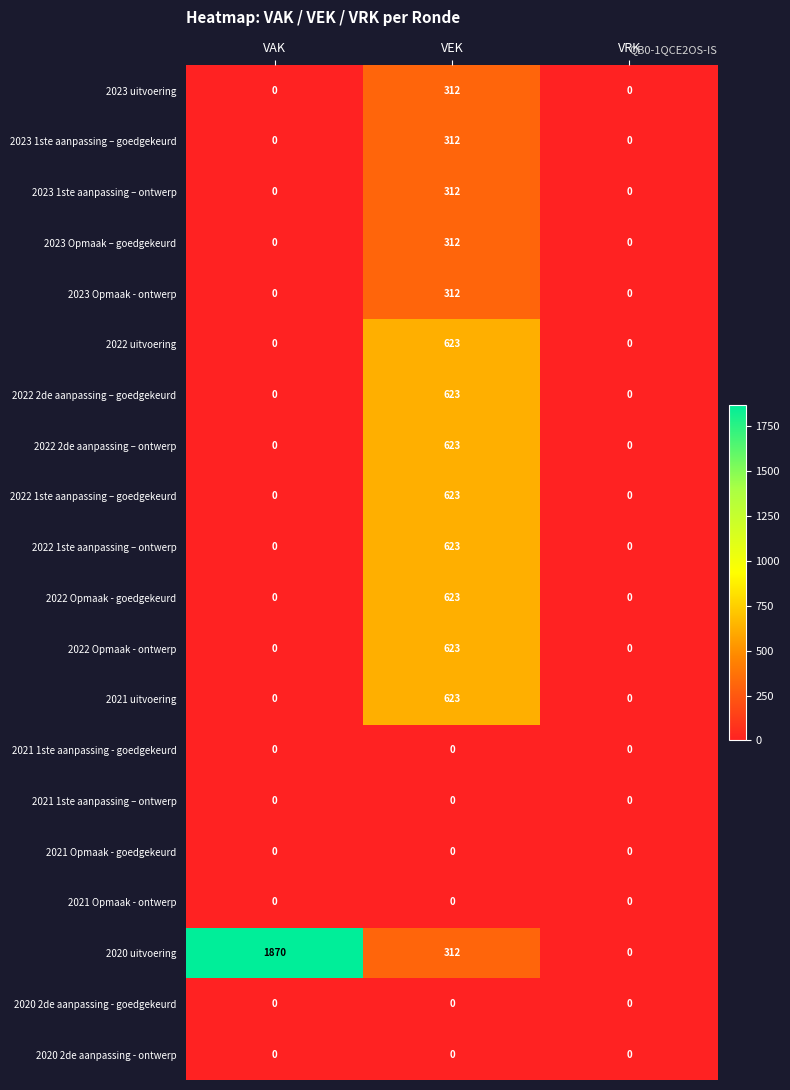

How many 2022 Opmaak - ontwerp values are between 0 and 623?

3